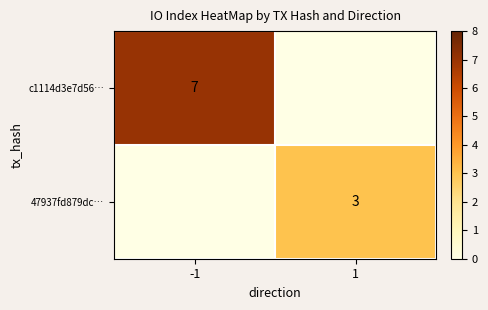

The value of 47937fd879dc… at 1 is 3. True or false?

True